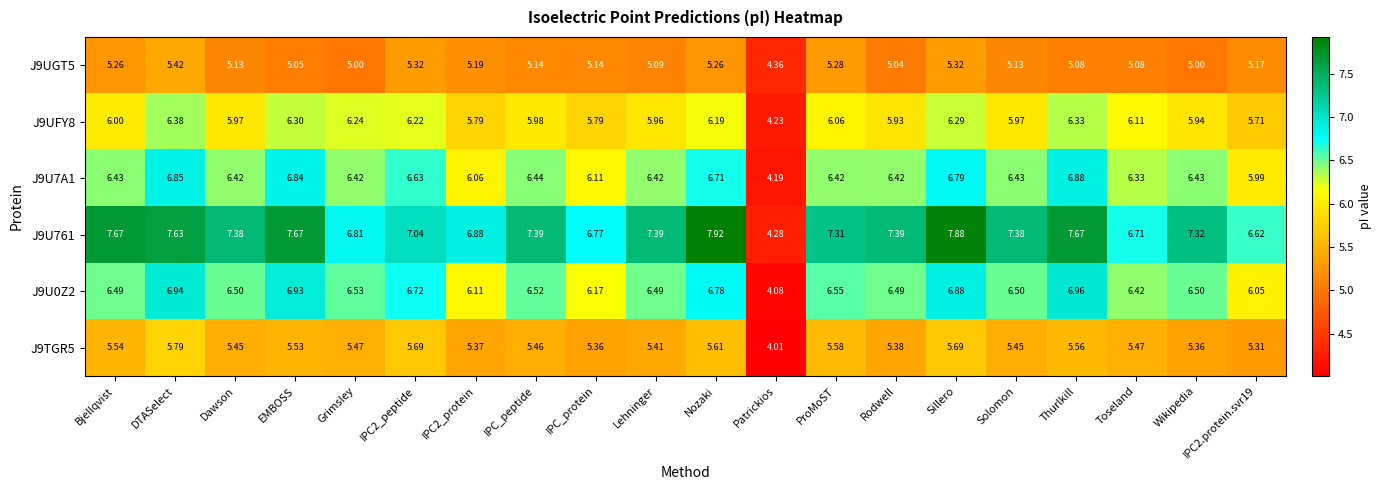

At which label does J9UGT5 first exceed 5?

Bjellqvist